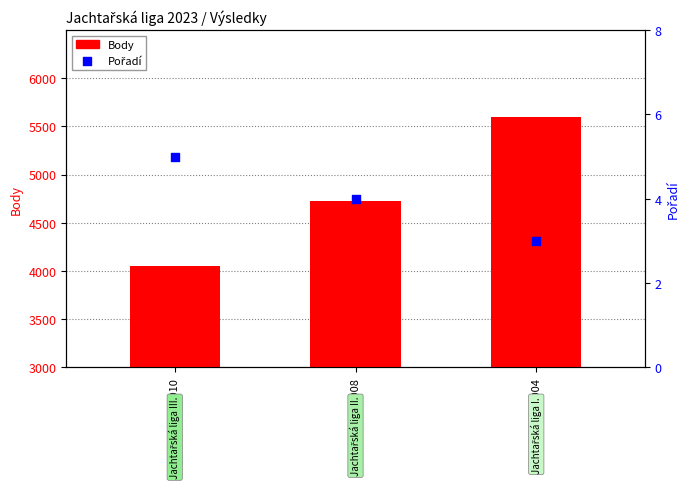

What is the total value across all series at 237008?

4729